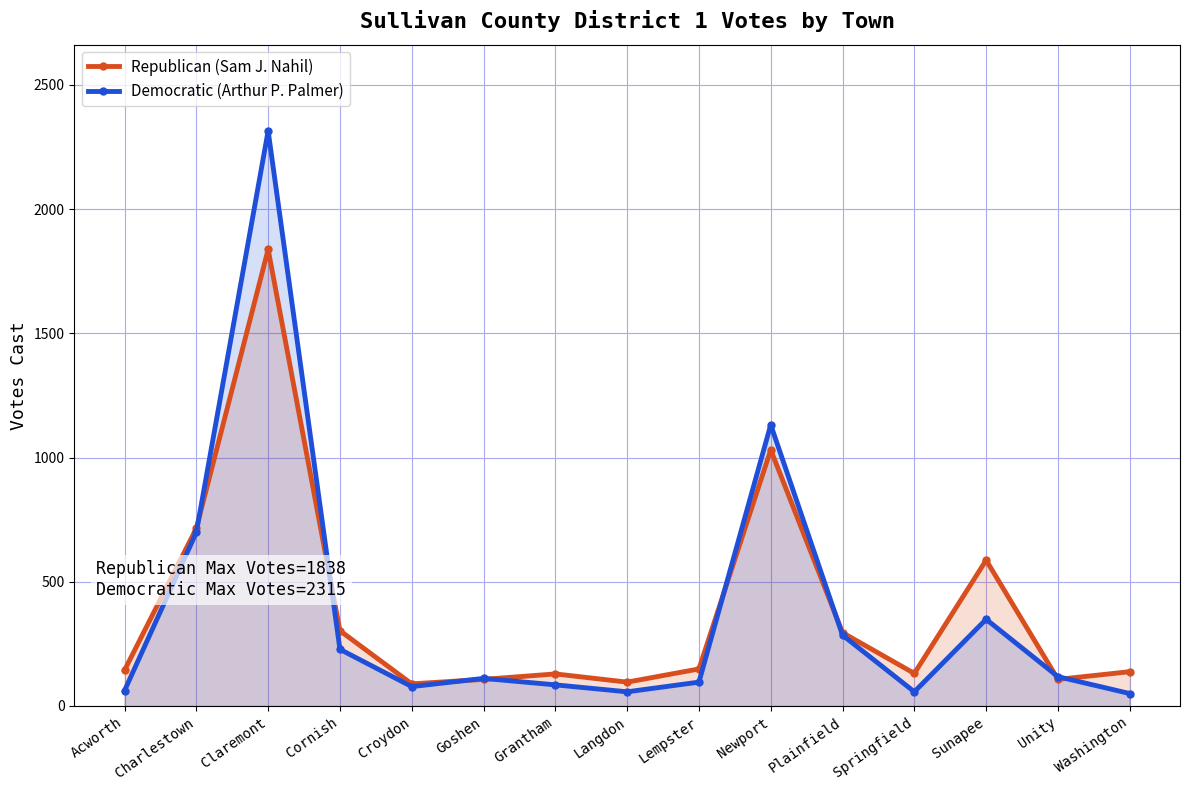

What is the sum of all Democratic (Arthur P. Palmer) values?

5722